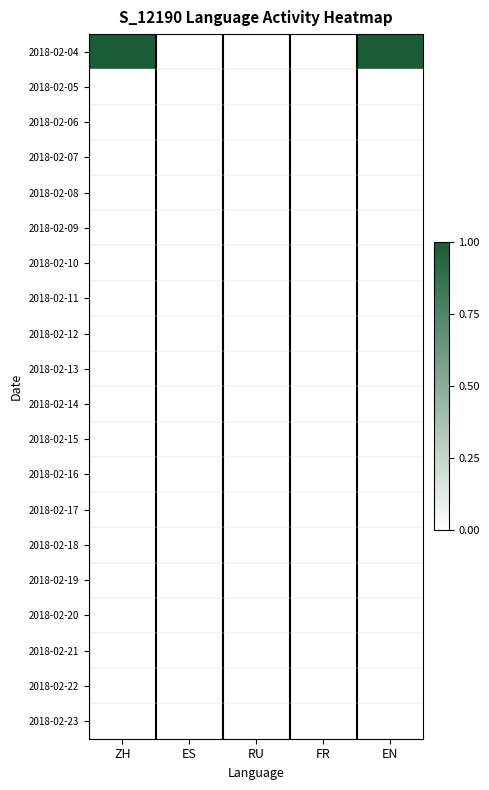

At how many categories does at least one series exceed 0?

2